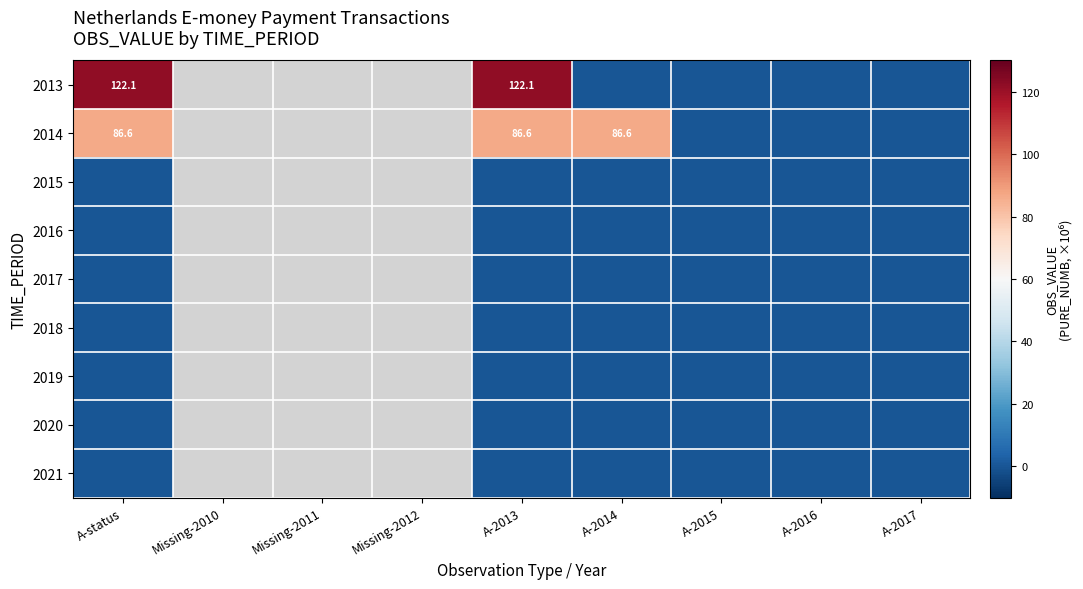

Is it true that 2013 equals 122.1 at A-status?

True